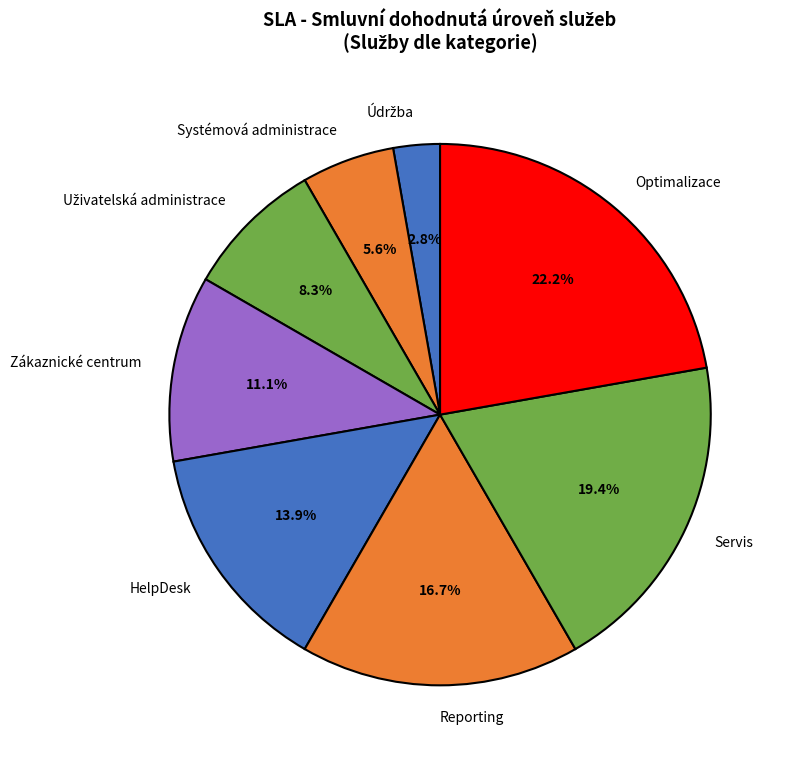

What percentage do Systémová administrace and Servis together represent?

25.0%